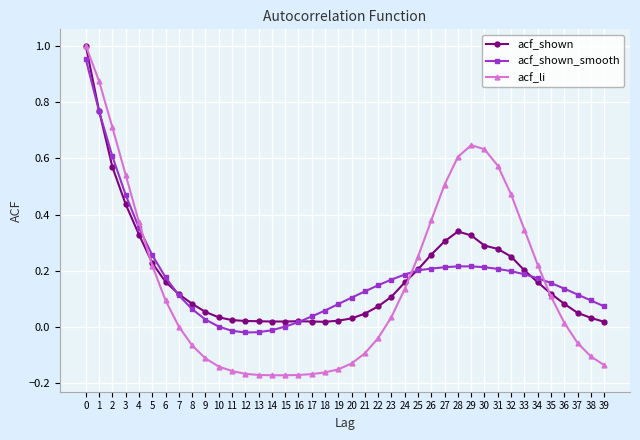

Rank the series at 21 from highest to lowest value.

acf_shown_smooth, acf_shown, acf_li